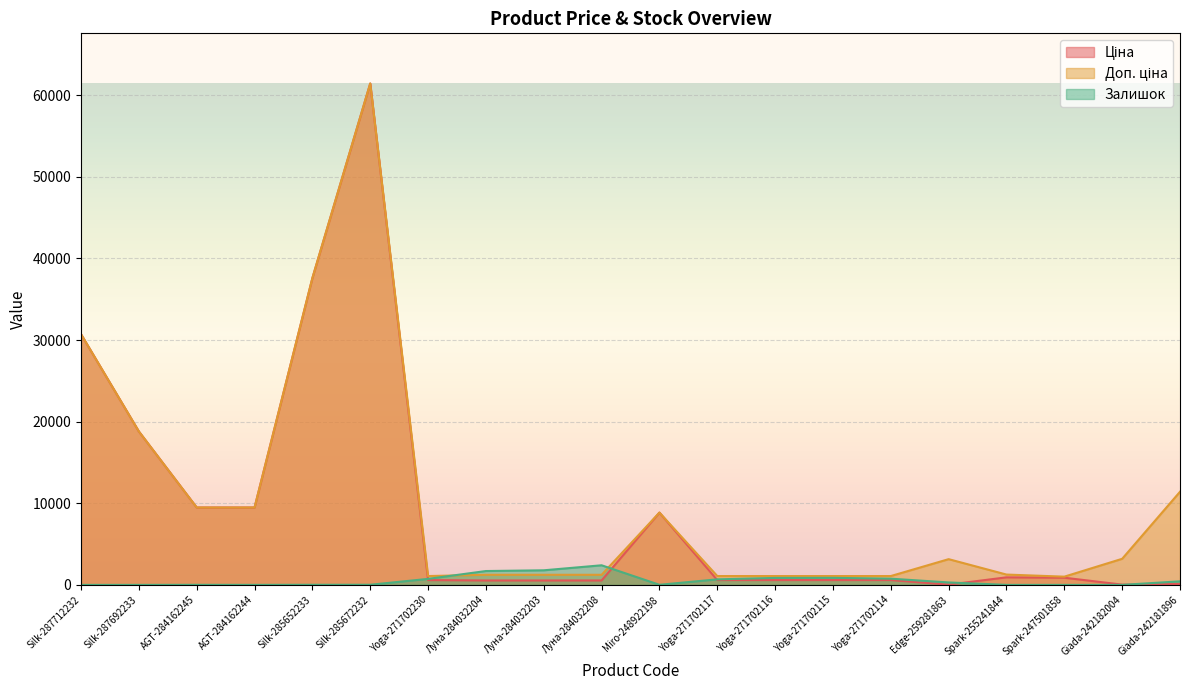

What is the difference between the maximum and minimum values in the Доп. ціна series?

60427.6